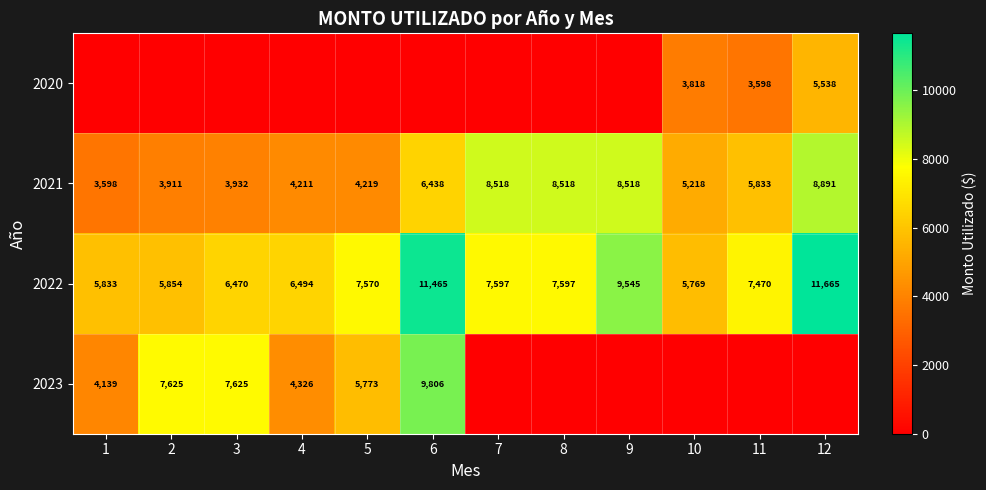

At which label does 2021 reach its peak?

12